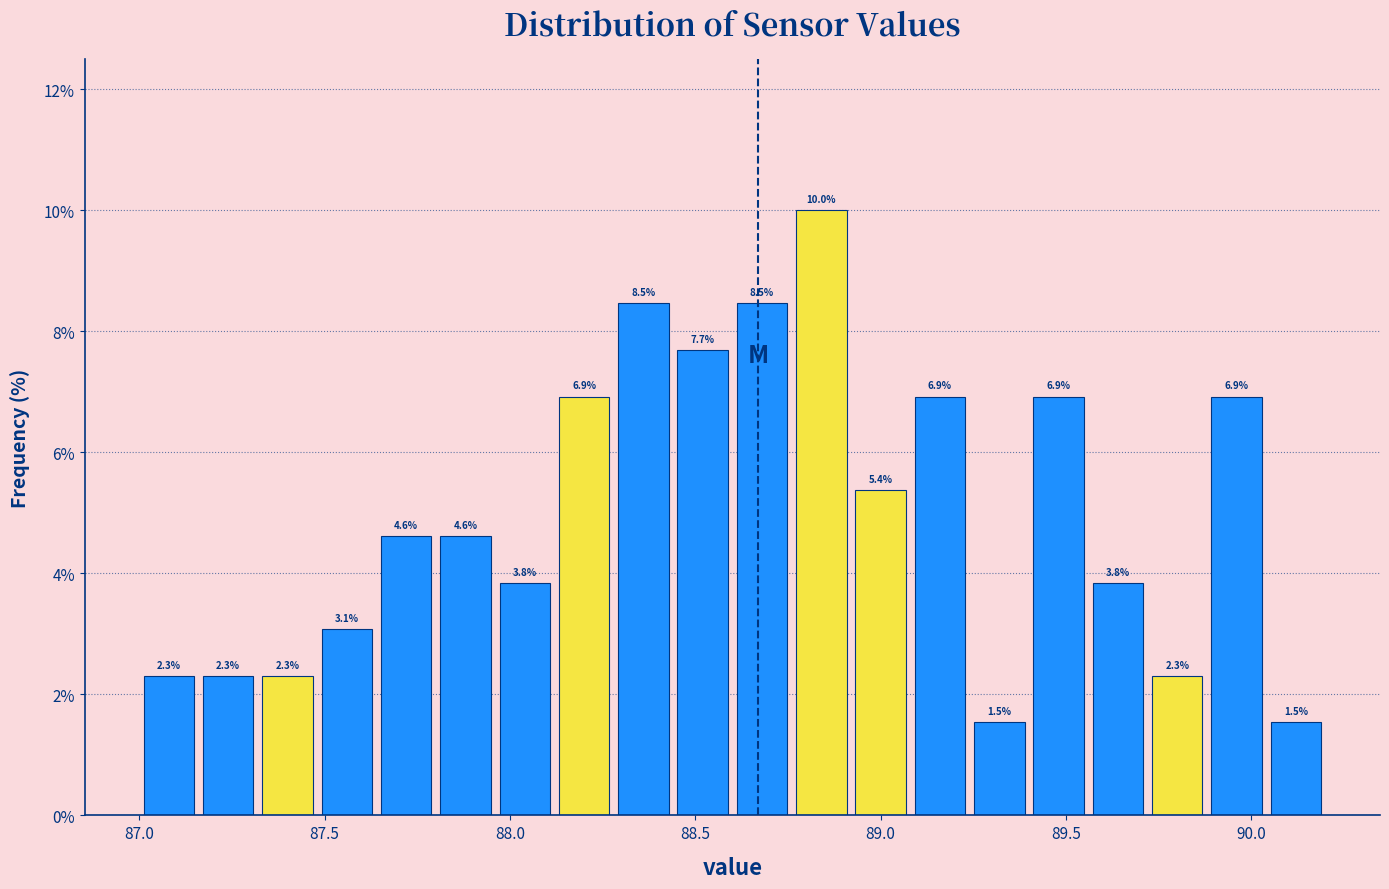

Read against the x-axis, roughly where is the centre of the tallest bar?

88.85